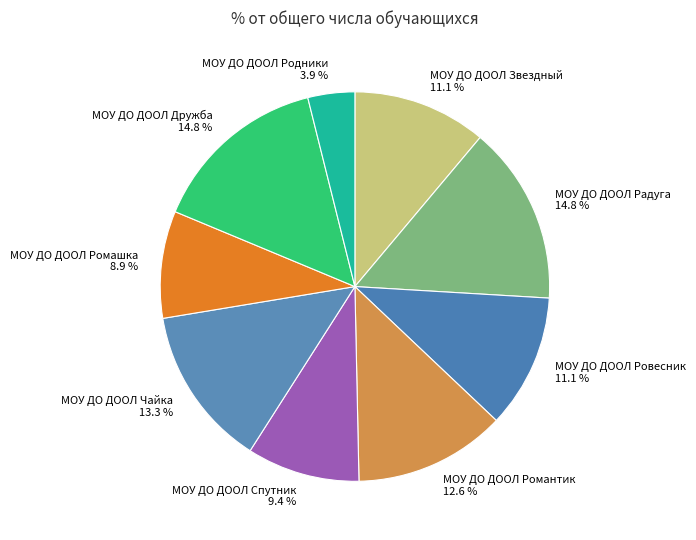

How many segments does this pie chart have?

9